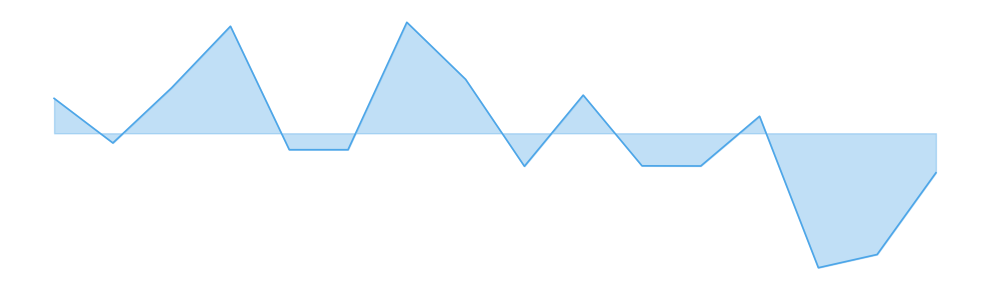

Does the chart display data point markers on the line(s)?

No